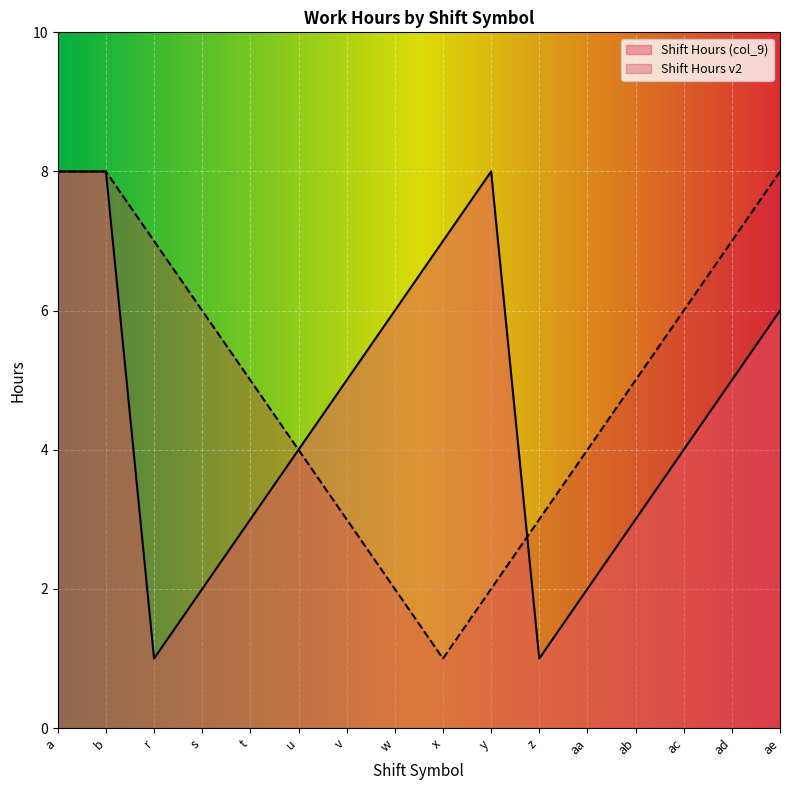

List the labels in order of value, smallest first.

x, w, y, v, z, u, aa, t, ab, s, ac, r, ad, a, b, ae